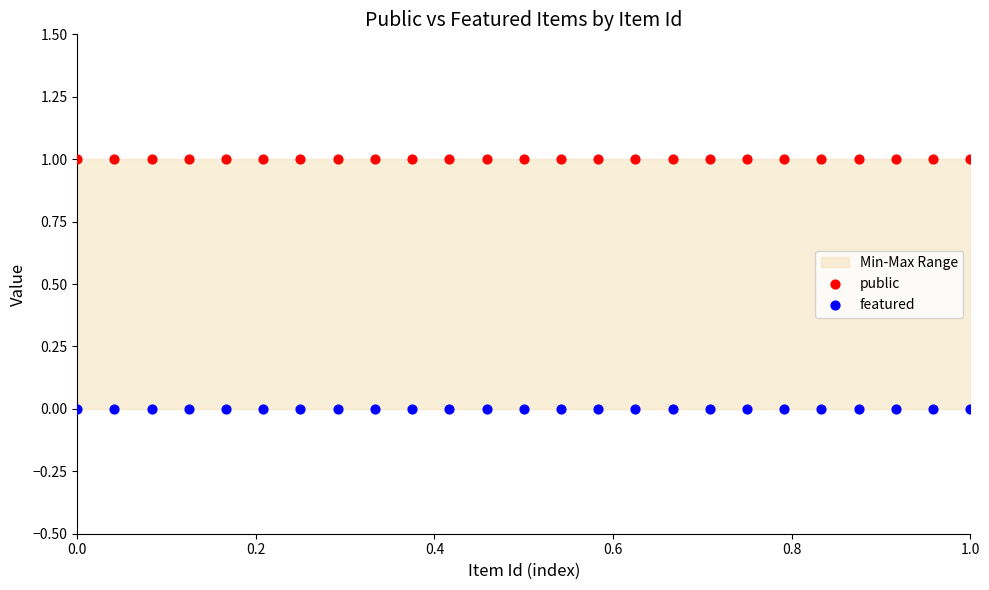

Which series contains the lowest Y value?

featured